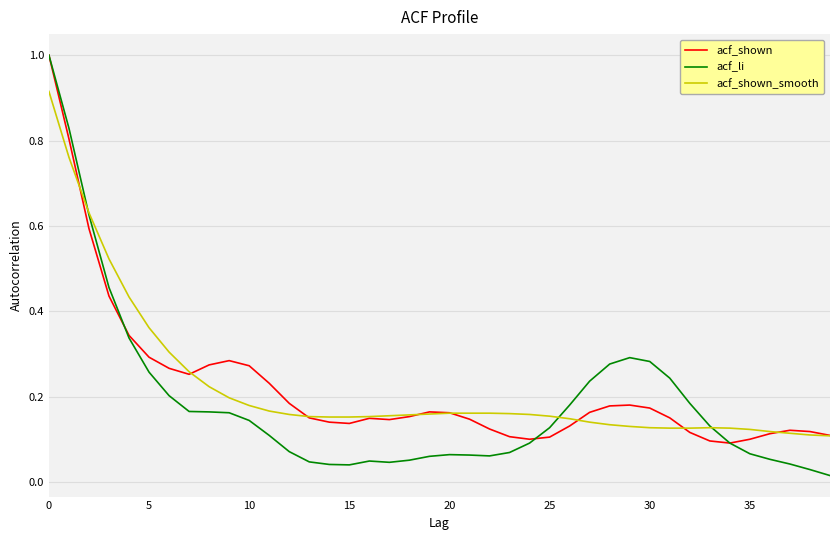

What is the greatest value displayed?

1.0